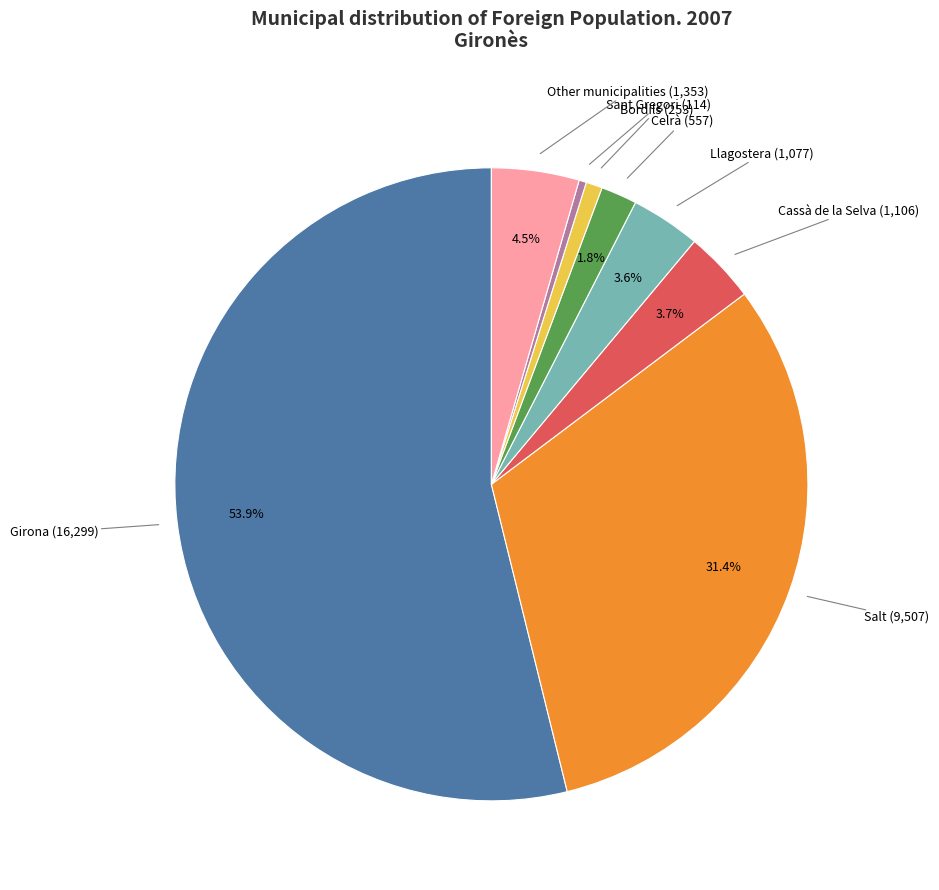

Count the number of slices in the pie.

8